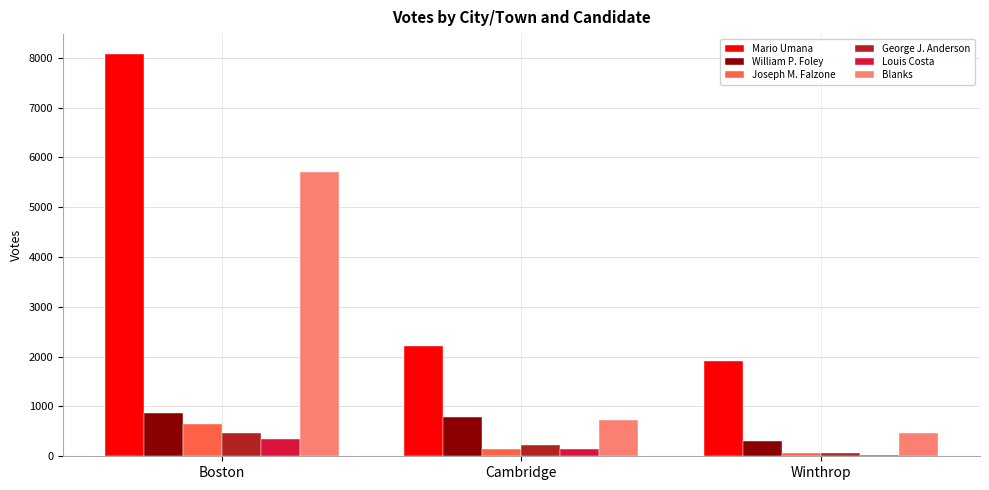

Is it true that Mario Umana equals 1922 at Winthrop?

True